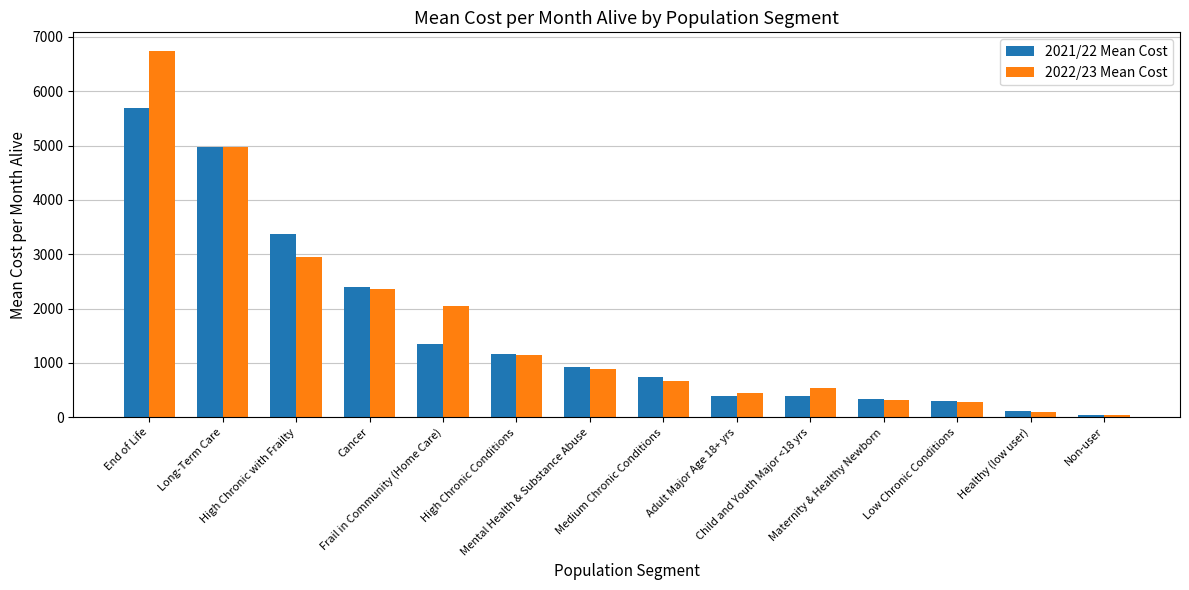

List the series in order of their overall mean, highest first.

2022/23 Mean Cost, 2021/22 Mean Cost